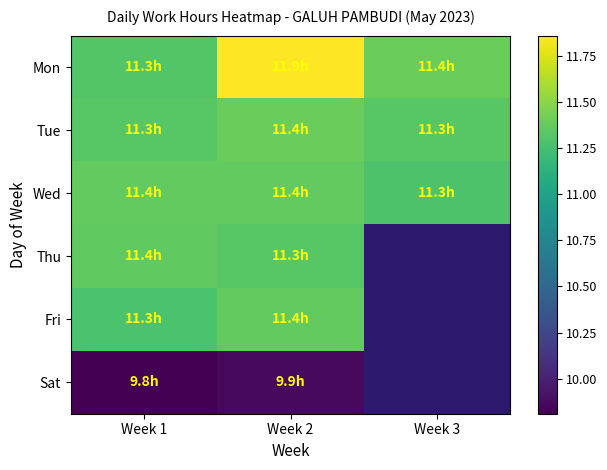

Between Week 1 and Week 3, which series saw the biggest shift?

Mon